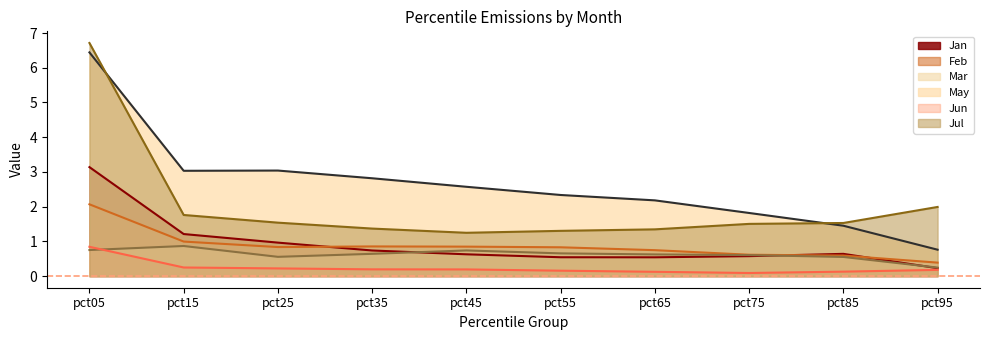

True or false: Feb and Mar intersect in this chart.

False